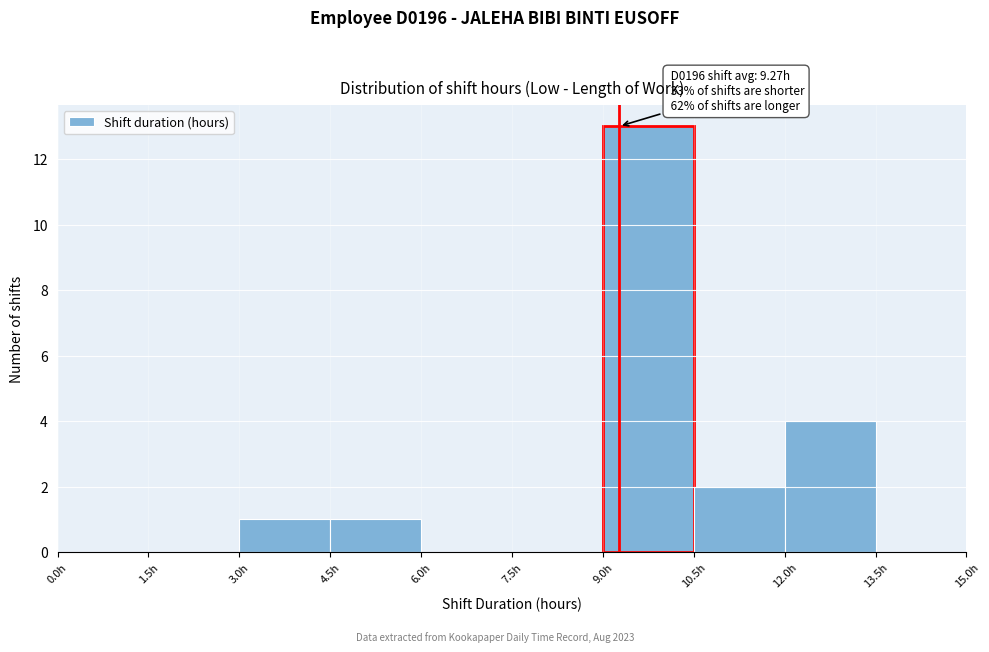

Which range on the x-axis has the tallest bar?

9.0 to 10.5